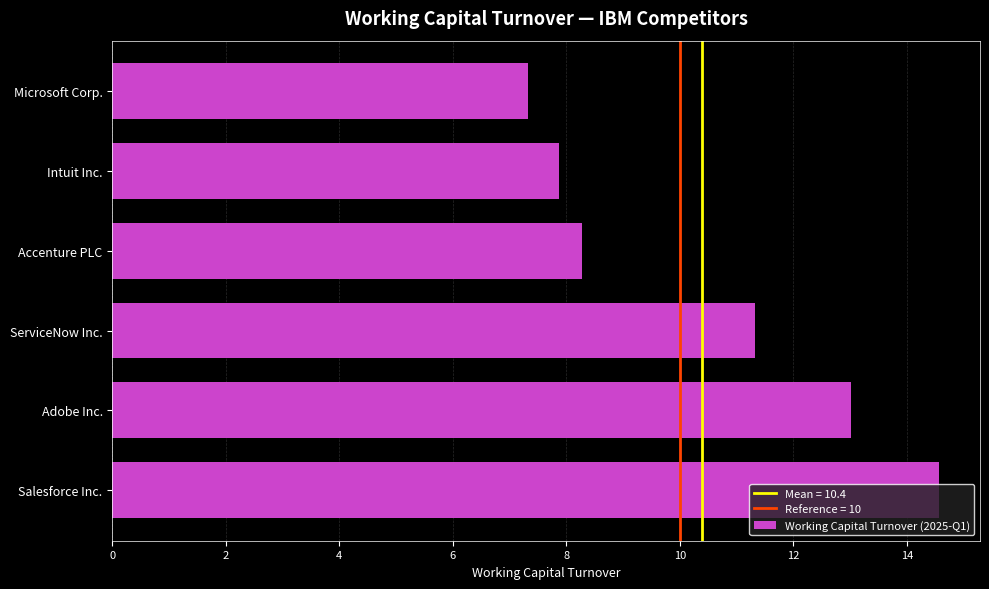

What is the change in value from Adobe Inc. to ServiceNow Inc.?

-1.7